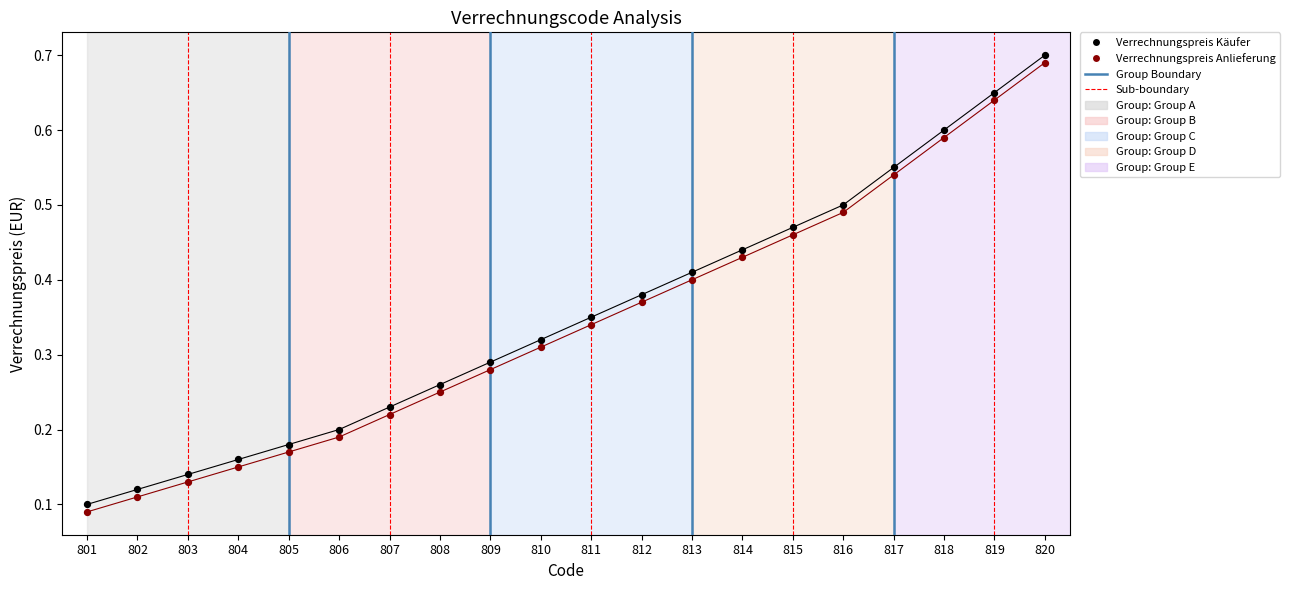

How many points are shown in the scatter plot?

40